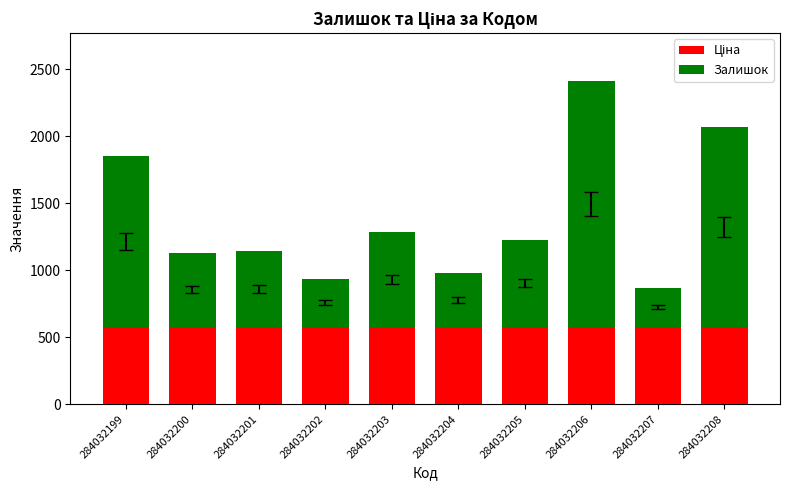

At which category is the sum across all series the highest?

284032206